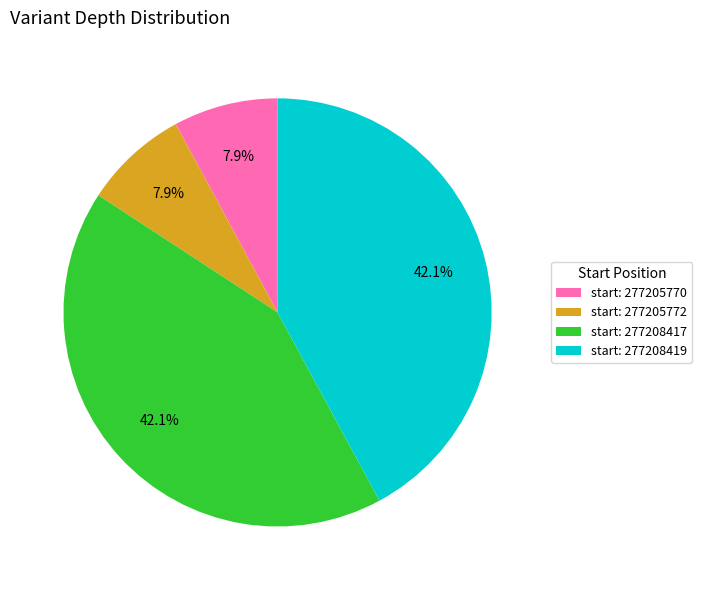

Is start: 277208419 the majority of the pie?

No